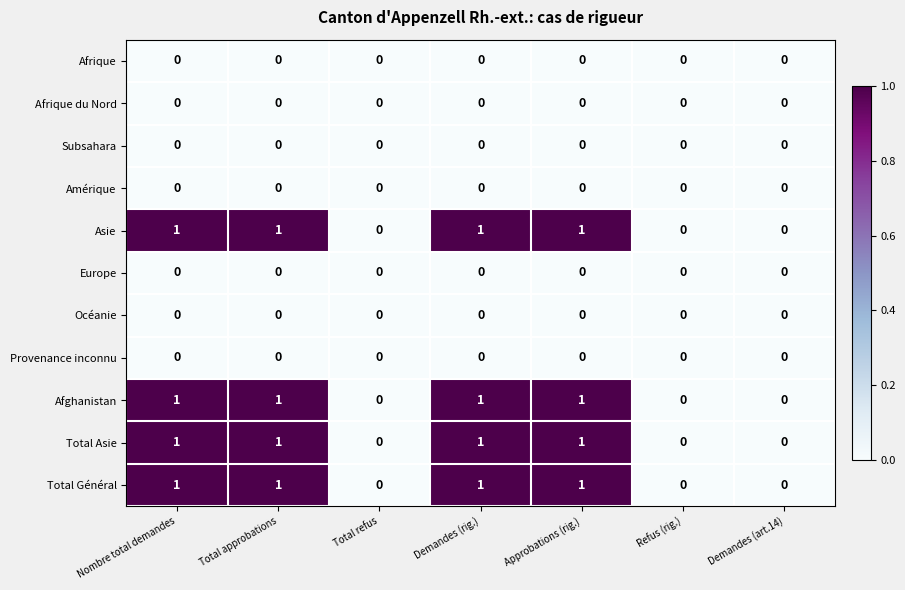

Is the value of Afghanistan at Demandes (art.14) greater than the value of Asie at Total approbations?

No